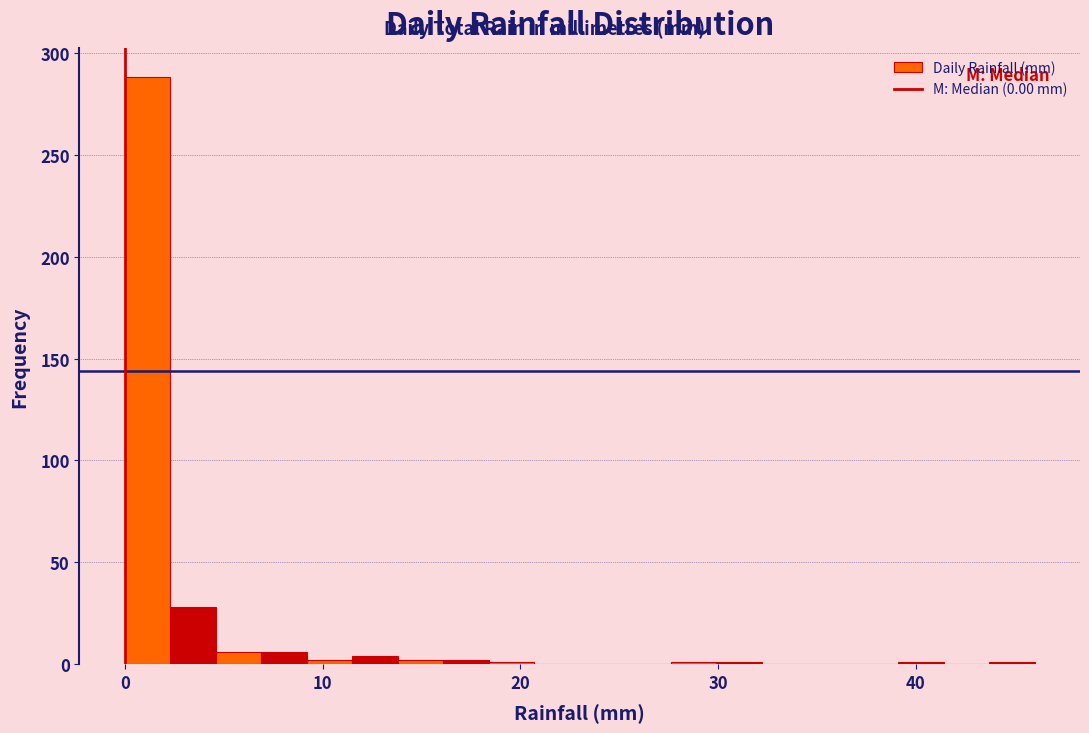

Read against the x-axis, roughly where is the centre of the tallest bar?

1